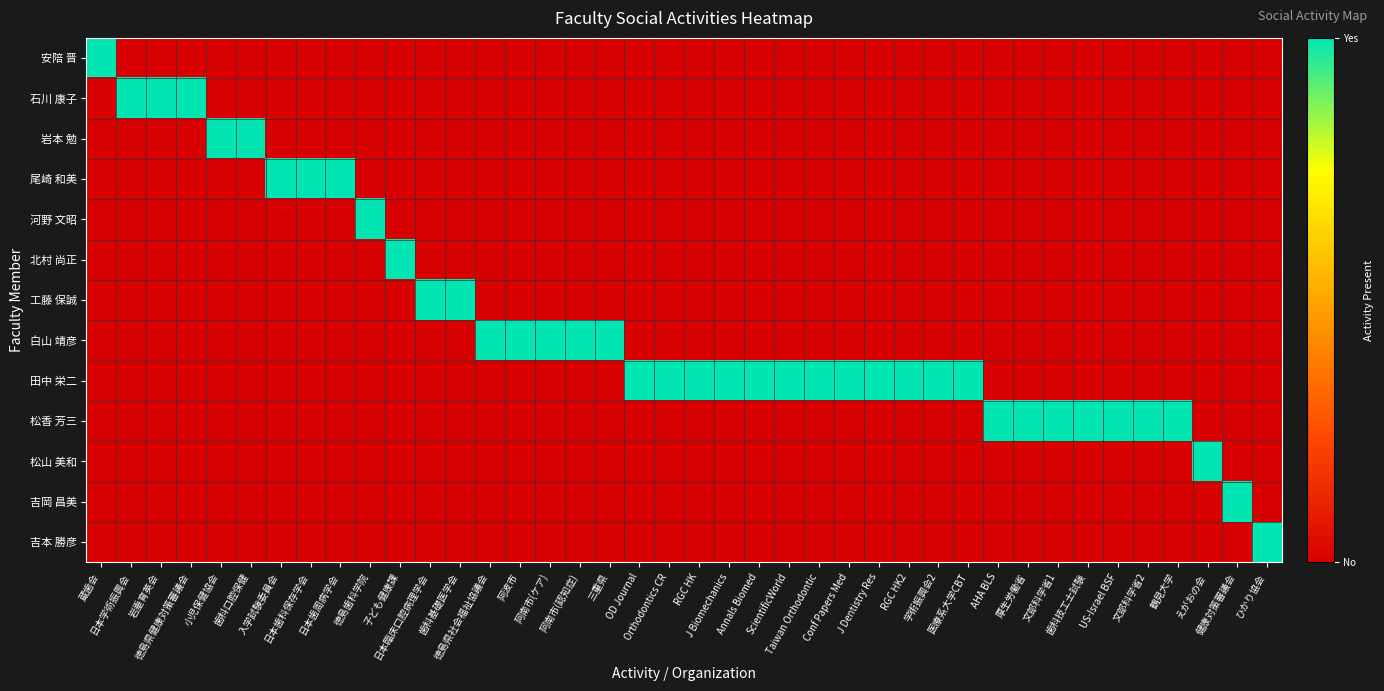

Reading left to right, what are all the values shown in this chart?

安陪 晋: 蔵歯会=1	日本学術振興会=0	岩垂育英会=0	徳島県健康対策審議会=0	小児保健協会=0	歯科口腔保健=0	入学試験委員会=0	日本歯科保存学会=0	日本歯周病学会=0	徳島歯科学院=0	子ども健康課=0	日本臨床口腔病理学会=0	歯科基礎医学会=0	徳島県社会福祉協議会=0	阿波市=0	阿南市(ケア)=0	阿南市(認知症)=0	三重県=0	OD Journal=0	Orthodontics CR=0	RGC HK=0	J Biomechanics=0	Annals Biomed=0	ScientificWorld=0	Taiwan Orthodontic=0	Conf Papers Med=0	J Dentistry Res=0	RGC HK2=0	学術振興会2=0	医療系大学CBT=0	AHA BLS=0	厚生労働省=0	文部科学省1=0	歯科技工士試験=0	US-Israel BSF=0	文部科学省2=0	鶴見大学=0	えがおの会=0	健康対策審議会=0	ひかり協会=0
石川 康子: 蔵歯会=0	日本学術振興会=1	岩垂育英会=1	徳島県健康対策審議会=1	小児保健協会=0	歯科口腔保健=0	入学試験委員会=0	日本歯科保存学会=0	日本歯周病学会=0	徳島歯科学院=0	子ども健康課=0	日本臨床口腔病理学会=0	歯科基礎医学会=0	徳島県社会福祉協議会=0	阿波市=0	阿南市(ケア)=0	阿南市(認知症)=0	三重県=0	OD Journal=0	Orthodontics CR=0	RGC HK=0	J Biomechanics=0	Annals Biomed=0	ScientificWorld=0	Taiwan Orthodontic=0	Conf Papers Med=0	J Dentistry Res=0	RGC HK2=0	学術振興会2=0	医療系大学CBT=0	AHA BLS=0	厚生労働省=0	文部科学省1=0	歯科技工士試験=0	US-Israel BSF=0	文部科学省2=0	鶴見大学=0	えがおの会=0	健康対策審議会=0	ひかり協会=0
岩本 勉: 蔵歯会=0	日本学術振興会=0	岩垂育英会=0	徳島県健康対策審議会=0	小児保健協会=1	歯科口腔保健=1	入学試験委員会=0	日本歯科保存学会=0	日本歯周病学会=0	徳島歯科学院=0	子ども健康課=0	日本臨床口腔病理学会=0	歯科基礎医学会=0	徳島県社会福祉協議会=0	阿波市=0	阿南市(ケア)=0	阿南市(認知症)=0	三重県=0	OD Journal=0	Orthodontics CR=0	RGC HK=0	J Biomechanics=0	Annals Biomed=0	ScientificWorld=0	Taiwan Orthodontic=0	Conf Papers Med=0	J Dentistry Res=0	RGC HK2=0	学術振興会2=0	医療系大学CBT=0	AHA BLS=0	厚生労働省=0	文部科学省1=0	歯科技工士試験=0	US-Israel BSF=0	文部科学省2=0	鶴見大学=0	えがおの会=0	健康対策審議会=0	ひかり協会=0
尾崎 和美: 蔵歯会=0	日本学術振興会=0	岩垂育英会=0	徳島県健康対策審議会=0	小児保健協会=0	歯科口腔保健=0	入学試験委員会=1	日本歯科保存学会=1	日本歯周病学会=1	徳島歯科学院=0	子ども健康課=0	日本臨床口腔病理学会=0	歯科基礎医学会=0	徳島県社会福祉協議会=0	阿波市=0	阿南市(ケア)=0	阿南市(認知症)=0	三重県=0	OD Journal=0	Orthodontics CR=0	RGC HK=0	J Biomechanics=0	Annals Biomed=0	ScientificWorld=0	Taiwan Orthodontic=0	Conf Papers Med=0	J Dentistry Res=0	RGC HK2=0	学術振興会2=0	医療系大学CBT=0	AHA BLS=0	厚生労働省=0	文部科学省1=0	歯科技工士試験=0	US-Israel BSF=0	文部科学省2=0	鶴見大学=0	えがおの会=0	健康対策審議会=0	ひかり協会=0
河野 文昭: 蔵歯会=0	日本学術振興会=0	岩垂育英会=0	徳島県健康対策審議会=0	小児保健協会=0	歯科口腔保健=0	入学試験委員会=0	日本歯科保存学会=0	日本歯周病学会=0	徳島歯科学院=1	子ども健康課=0	日本臨床口腔病理学会=0	歯科基礎医学会=0	徳島県社会福祉協議会=0	阿波市=0	阿南市(ケア)=0	阿南市(認知症)=0	三重県=0	OD Journal=0	Orthodontics CR=0	RGC HK=0	J Biomechanics=0	Annals Biomed=0	ScientificWorld=0	Taiwan Orthodontic=0	Conf Papers Med=0	J Dentistry Res=0	RGC HK2=0	学術振興会2=0	医療系大学CBT=0	AHA BLS=0	厚生労働省=0	文部科学省1=0	歯科技工士試験=0	US-Israel BSF=0	文部科学省2=0	鶴見大学=0	えがおの会=0	健康対策審議会=0	ひかり協会=0
北村 尚正: 蔵歯会=0	日本学術振興会=0	岩垂育英会=0	徳島県健康対策審議会=0	小児保健協会=0	歯科口腔保健=0	入学試験委員会=0	日本歯科保存学会=0	日本歯周病学会=0	徳島歯科学院=0	子ども健康課=1	日本臨床口腔病理学会=0	歯科基礎医学会=0	徳島県社会福祉協議会=0	阿波市=0	阿南市(ケア)=0	阿南市(認知症)=0	三重県=0	OD Journal=0	Orthodontics CR=0	RGC HK=0	J Biomechanics=0	Annals Biomed=0	ScientificWorld=0	Taiwan Orthodontic=0	Conf Papers Med=0	J Dentistry Res=0	RGC HK2=0	学術振興会2=0	医療系大学CBT=0	AHA BLS=0	厚生労働省=0	文部科学省1=0	歯科技工士試験=0	US-Israel BSF=0	文部科学省2=0	鶴見大学=0	えがおの会=0	健康対策審議会=0	ひかり協会=0
工藤 保誠: 蔵歯会=0	日本学術振興会=0	岩垂育英会=0	徳島県健康対策審議会=0	小児保健協会=0	歯科口腔保健=0	入学試験委員会=0	日本歯科保存学会=0	日本歯周病学会=0	徳島歯科学院=0	子ども健康課=0	日本臨床口腔病理学会=1	歯科基礎医学会=1	徳島県社会福祉協議会=0	阿波市=0	阿南市(ケア)=0	阿南市(認知症)=0	三重県=0	OD Journal=0	Orthodontics CR=0	RGC HK=0	J Biomechanics=0	Annals Biomed=0	ScientificWorld=0	Taiwan Orthodontic=0	Conf Papers Med=0	J Dentistry Res=0	RGC HK2=0	学術振興会2=0	医療系大学CBT=0	AHA BLS=0	厚生労働省=0	文部科学省1=0	歯科技工士試験=0	US-Israel BSF=0	文部科学省2=0	鶴見大学=0	えがおの会=0	健康対策審議会=0	ひかり協会=0
白山 靖彦: 蔵歯会=0	日本学術振興会=0	岩垂育英会=0	徳島県健康対策審議会=0	小児保健協会=0	歯科口腔保健=0	入学試験委員会=0	日本歯科保存学会=0	日本歯周病学会=0	徳島歯科学院=0	子ども健康課=0	日本臨床口腔病理学会=0	歯科基礎医学会=0	徳島県社会福祉協議会=1	阿波市=1	阿南市(ケア)=1	阿南市(認知症)=1	三重県=1	OD Journal=0	Orthodontics CR=0	RGC HK=0	J Biomechanics=0	Annals Biomed=0	ScientificWorld=0	Taiwan Orthodontic=0	Conf Papers Med=0	J Dentistry Res=0	RGC HK2=0	学術振興会2=0	医療系大学CBT=0	AHA BLS=0	厚生労働省=0	文部科学省1=0	歯科技工士試験=0	US-Israel BSF=0	文部科学省2=0	鶴見大学=0	えがおの会=0	健康対策審議会=0	ひかり協会=0
田中 栄二: 蔵歯会=0	日本学術振興会=0	岩垂育英会=0	徳島県健康対策審議会=0	小児保健協会=0	歯科口腔保健=0	入学試験委員会=0	日本歯科保存学会=0	日本歯周病学会=0	徳島歯科学院=0	子ども健康課=0	日本臨床口腔病理学会=0	歯科基礎医学会=0	徳島県社会福祉協議会=0	阿波市=0	阿南市(ケア)=0	阿南市(認知症)=0	三重県=0	OD Journal=1	Orthodontics CR=1	RGC HK=1	J Biomechanics=1	Annals Biomed=1	ScientificWorld=1	Taiwan Orthodontic=1	Conf Papers Med=1	J Dentistry Res=1	RGC HK2=1	学術振興会2=1	医療系大学CBT=1	AHA BLS=0	厚生労働省=0	文部科学省1=0	歯科技工士試験=0	US-Israel BSF=0	文部科学省2=0	鶴見大学=0	えがおの会=0	健康対策審議会=0	ひかり協会=0
松香 芳三: 蔵歯会=0	日本学術振興会=0	岩垂育英会=0	徳島県健康対策審議会=0	小児保健協会=0	歯科口腔保健=0	入学試験委員会=0	日本歯科保存学会=0	日本歯周病学会=0	徳島歯科学院=0	子ども健康課=0	日本臨床口腔病理学会=0	歯科基礎医学会=0	徳島県社会福祉協議会=0	阿波市=0	阿南市(ケア)=0	阿南市(認知症)=0	三重県=0	OD Journal=0	Orthodontics CR=0	RGC HK=0	J Biomechanics=0	Annals Biomed=0	ScientificWorld=0	Taiwan Orthodontic=0	Conf Papers Med=0	J Dentistry Res=0	RGC HK2=0	学術振興会2=0	医療系大学CBT=0	AHA BLS=1	厚生労働省=1	文部科学省1=1	歯科技工士試験=1	US-Israel BSF=1	文部科学省2=1	鶴見大学=1	えがおの会=0	健康対策審議会=0	ひかり協会=0
松山 美和: 蔵歯会=0	日本学術振興会=0	岩垂育英会=0	徳島県健康対策審議会=0	小児保健協会=0	歯科口腔保健=0	入学試験委員会=0	日本歯科保存学会=0	日本歯周病学会=0	徳島歯科学院=0	子ども健康課=0	日本臨床口腔病理学会=0	歯科基礎医学会=0	徳島県社会福祉協議会=0	阿波市=0	阿南市(ケア)=0	阿南市(認知症)=0	三重県=0	OD Journal=0	Orthodontics CR=0	RGC HK=0	J Biomechanics=0	Annals Biomed=0	ScientificWorld=0	Taiwan Orthodontic=0	Conf Papers Med=0	J Dentistry Res=0	RGC HK2=0	学術振興会2=0	医療系大学CBT=0	AHA BLS=0	厚生労働省=0	文部科学省1=0	歯科技工士試験=0	US-Israel BSF=0	文部科学省2=0	鶴見大学=0	えがおの会=1	健康対策審議会=0	ひかり協会=0
吉岡 昌美: 蔵歯会=0	日本学術振興会=0	岩垂育英会=0	徳島県健康対策審議会=0	小児保健協会=0	歯科口腔保健=0	入学試験委員会=0	日本歯科保存学会=0	日本歯周病学会=0	徳島歯科学院=0	子ども健康課=0	日本臨床口腔病理学会=0	歯科基礎医学会=0	徳島県社会福祉協議会=0	阿波市=0	阿南市(ケア)=0	阿南市(認知症)=0	三重県=0	OD Journal=0	Orthodontics CR=0	RGC HK=0	J Biomechanics=0	Annals Biomed=0	ScientificWorld=0	Taiwan Orthodontic=0	Conf Papers Med=0	J Dentistry Res=0	RGC HK2=0	学術振興会2=0	医療系大学CBT=0	AHA BLS=0	厚生労働省=0	文部科学省1=0	歯科技工士試験=0	US-Israel BSF=0	文部科学省2=0	鶴見大学=0	えがおの会=0	健康対策審議会=1	ひかり協会=0
吉本 勝彦: 蔵歯会=0	日本学術振興会=0	岩垂育英会=0	徳島県健康対策審議会=0	小児保健協会=0	歯科口腔保健=0	入学試験委員会=0	日本歯科保存学会=0	日本歯周病学会=0	徳島歯科学院=0	子ども健康課=0	日本臨床口腔病理学会=0	歯科基礎医学会=0	徳島県社会福祉協議会=0	阿波市=0	阿南市(ケア)=0	阿南市(認知症)=0	三重県=0	OD Journal=0	Orthodontics CR=0	RGC HK=0	J Biomechanics=0	Annals Biomed=0	ScientificWorld=0	Taiwan Orthodontic=0	Conf Papers Med=0	J Dentistry Res=0	RGC HK2=0	学術振興会2=0	医療系大学CBT=0	AHA BLS=0	厚生労働省=0	文部科学省1=0	歯科技工士試験=0	US-Israel BSF=0	文部科学省2=0	鶴見大学=0	えがおの会=0	健康対策審議会=0	ひかり協会=1